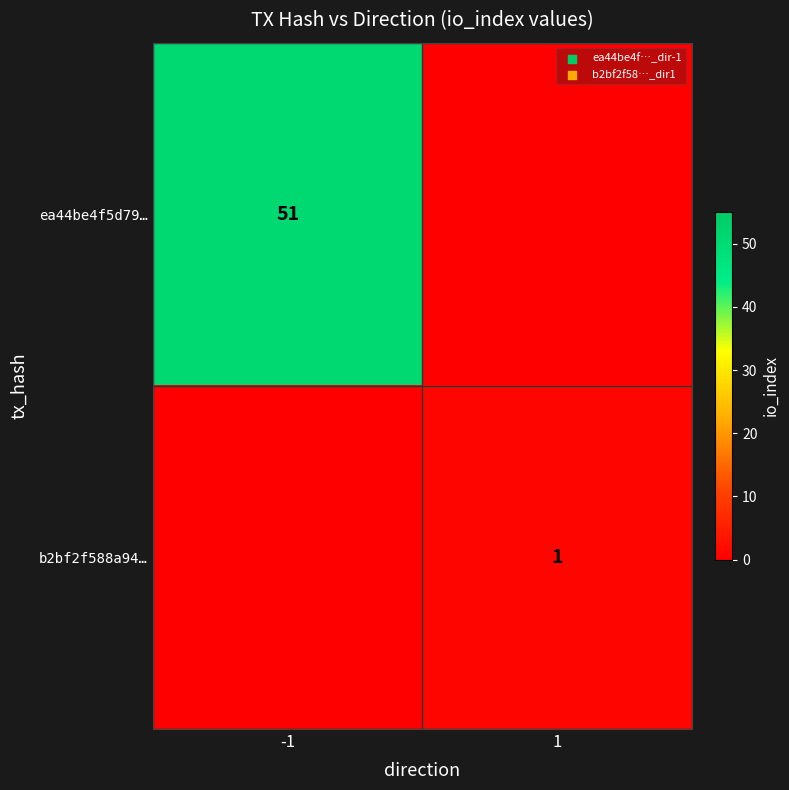

True or false: ea44be4f5d79… has a value of 51 at -1.

True